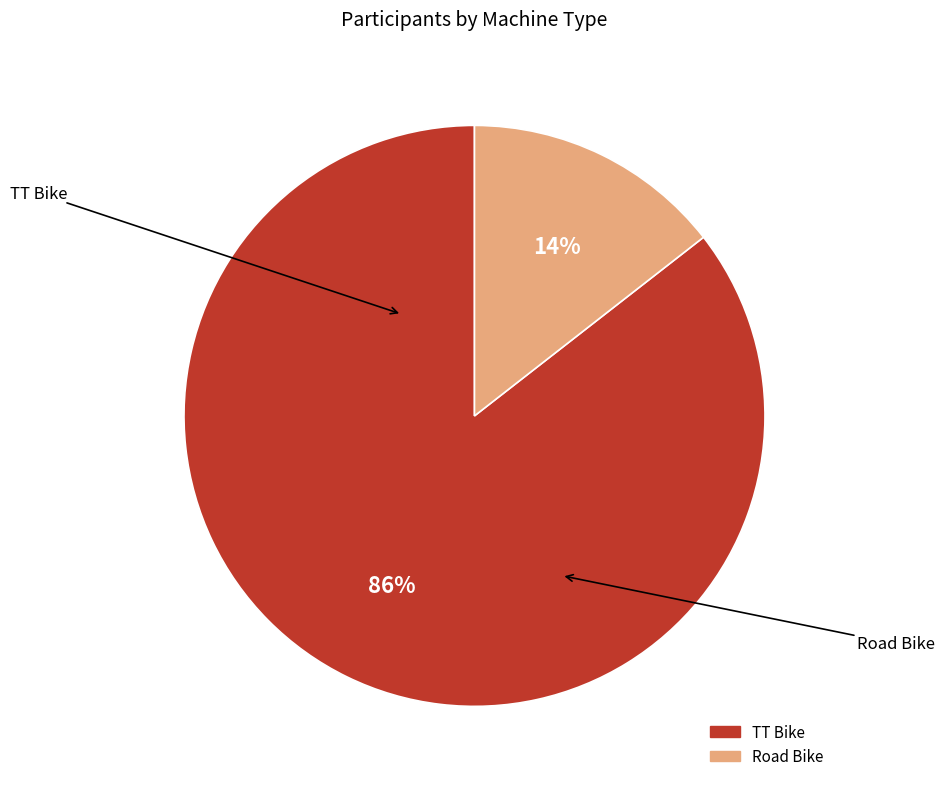

How many segments does this pie chart have?

2